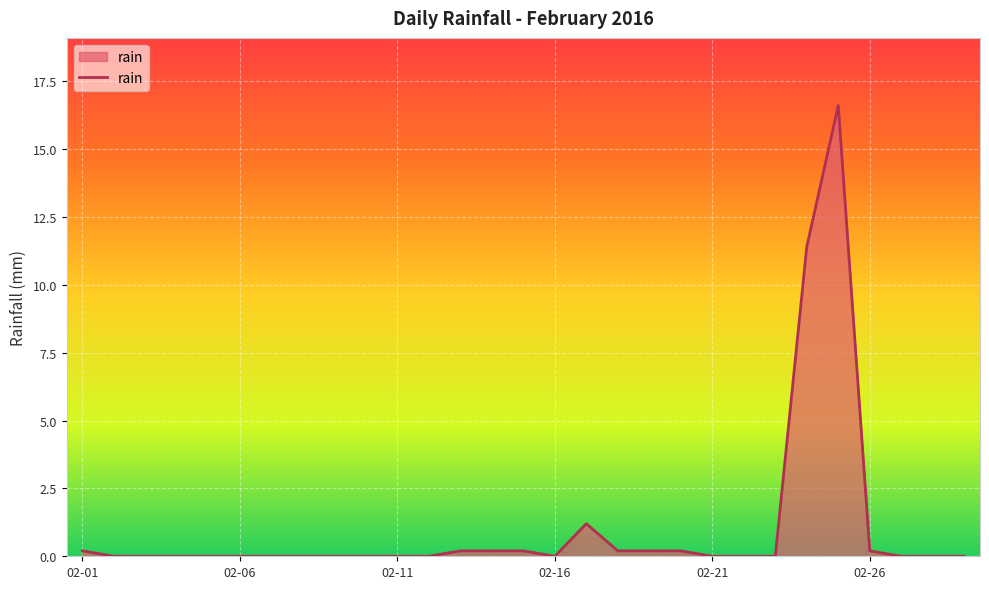

What is the maximum value shown in the chart?

16.6